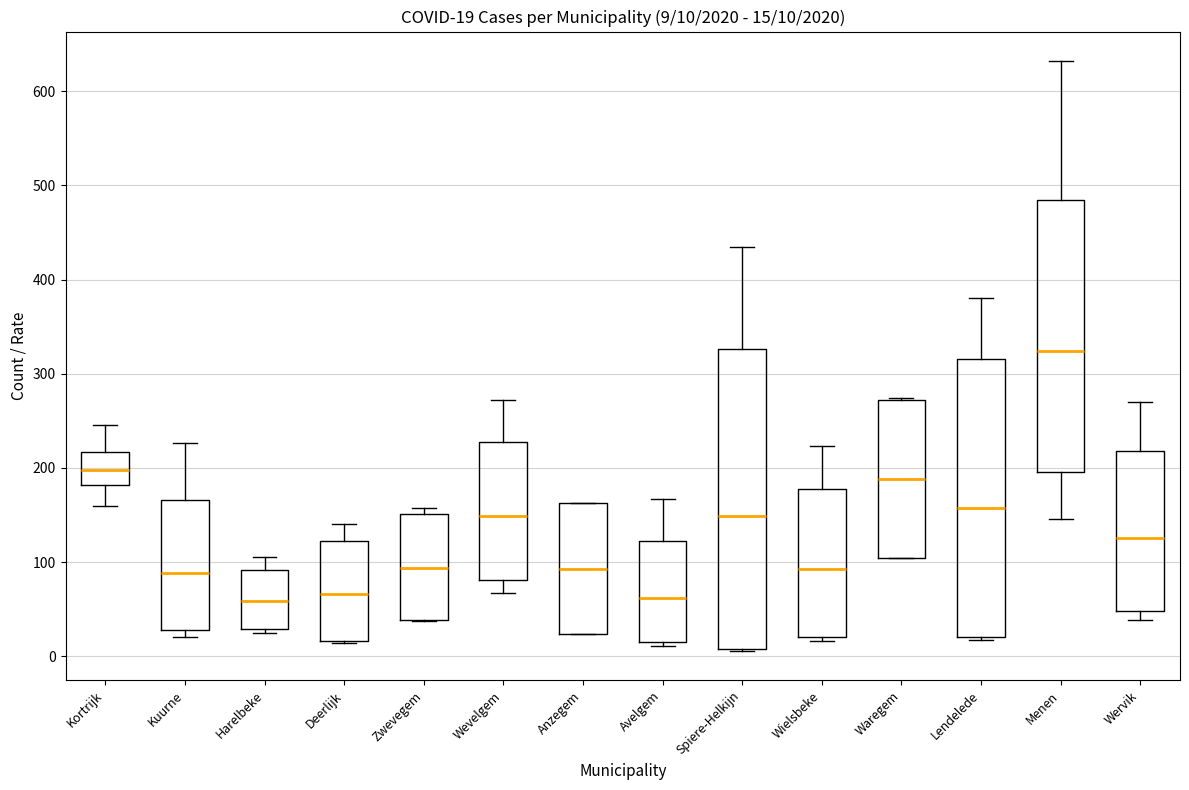

Which box is the tallest, from its lower edge to its upper edge?

Spiere-Helkijn